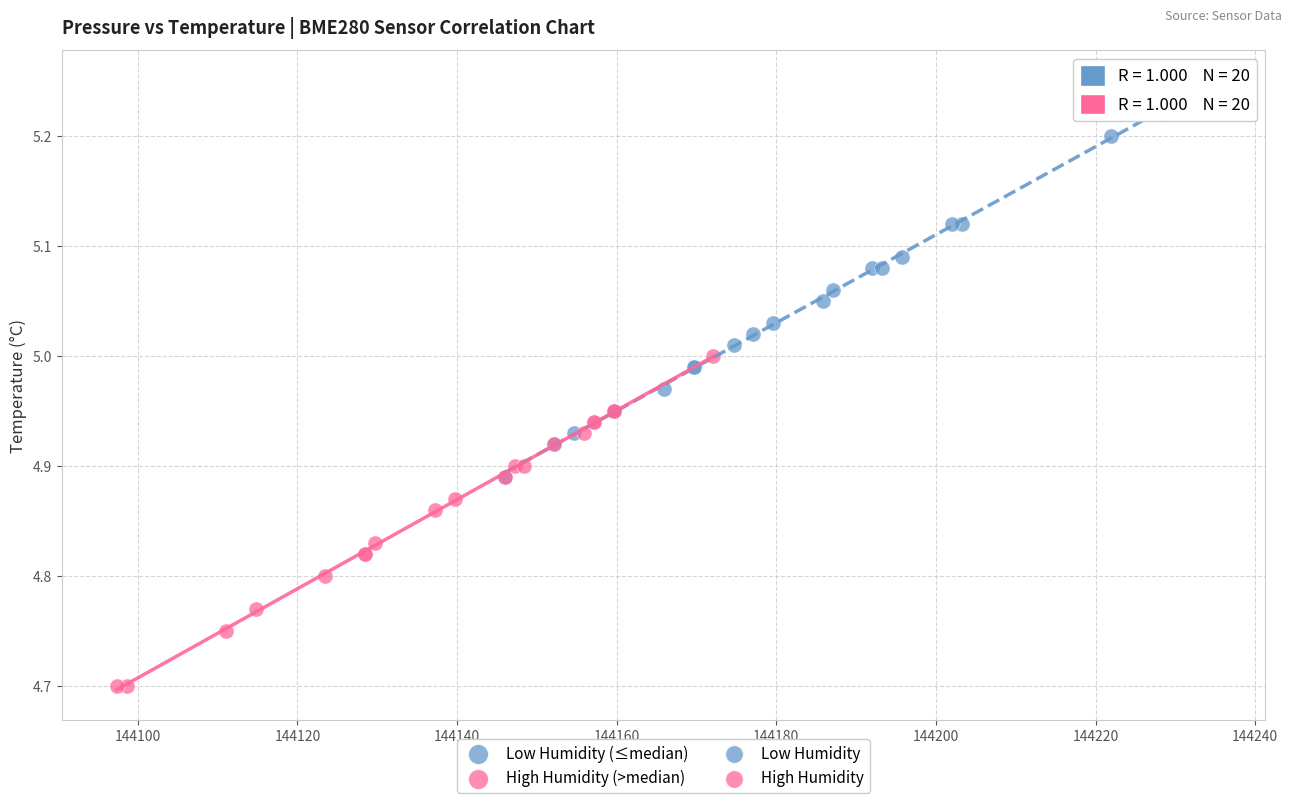

Which series reaches the maximum Y coordinate?

Low Humidity (≤median)